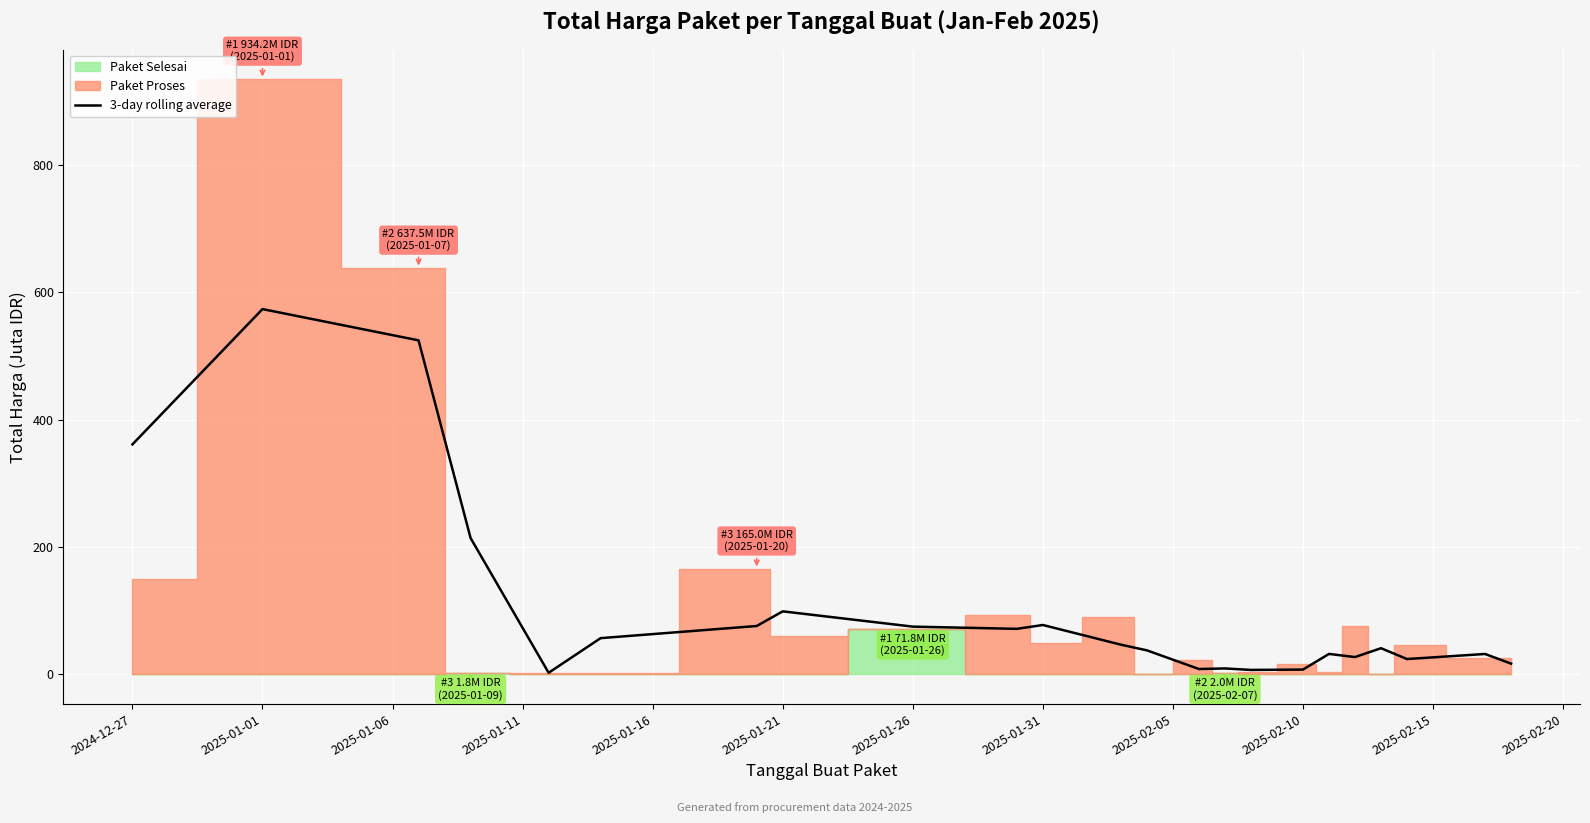

What is the label of the 21st point from the right?

2025-01-06